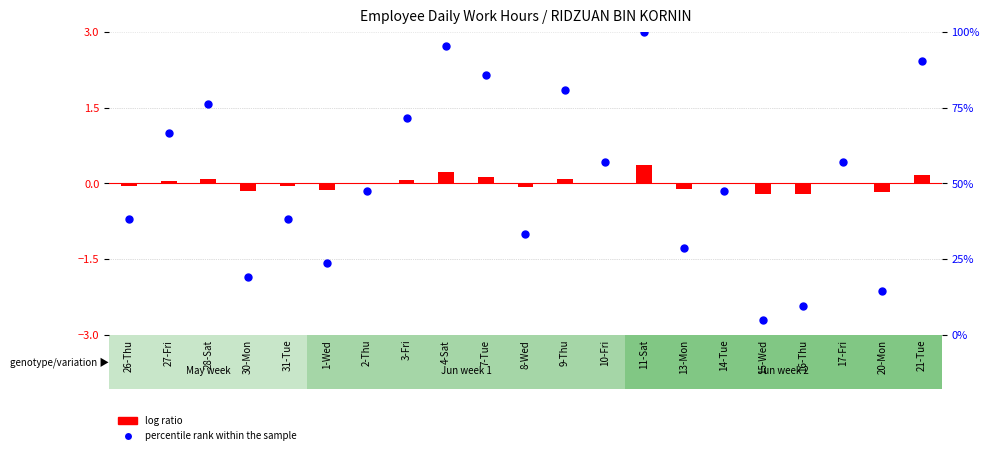

Which series has the largest total across all categories?

percentile rank within the sample